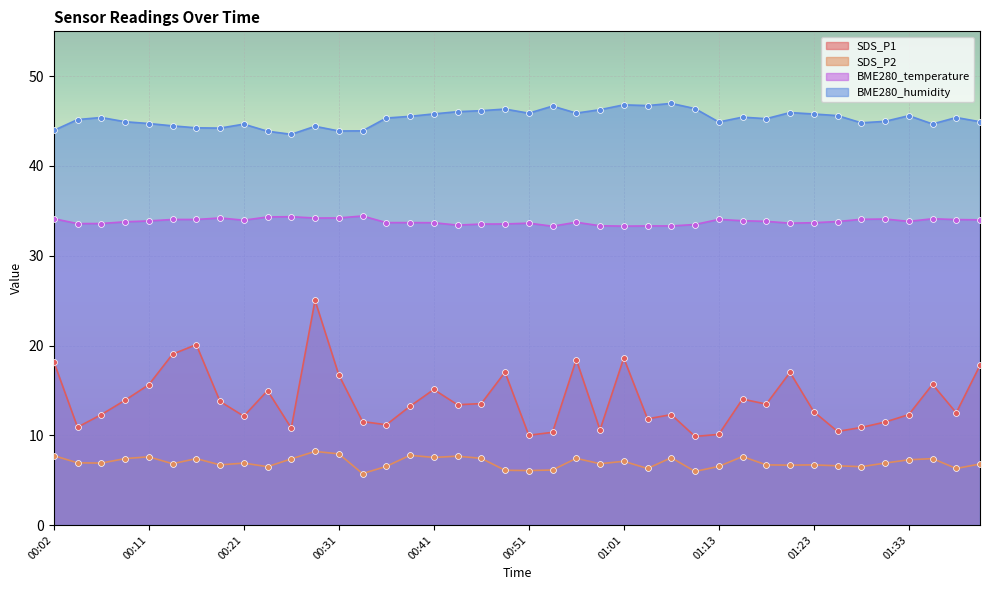

Which series contains the lowest Y value?

SDS_P2